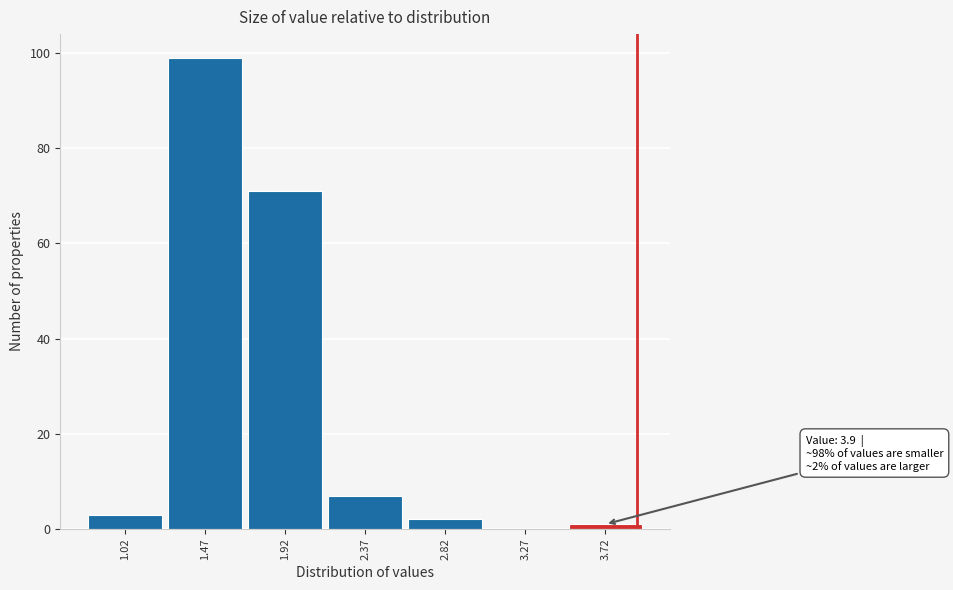

Over which range of the x-axis is the bar tallest?

1.245 to 1.695